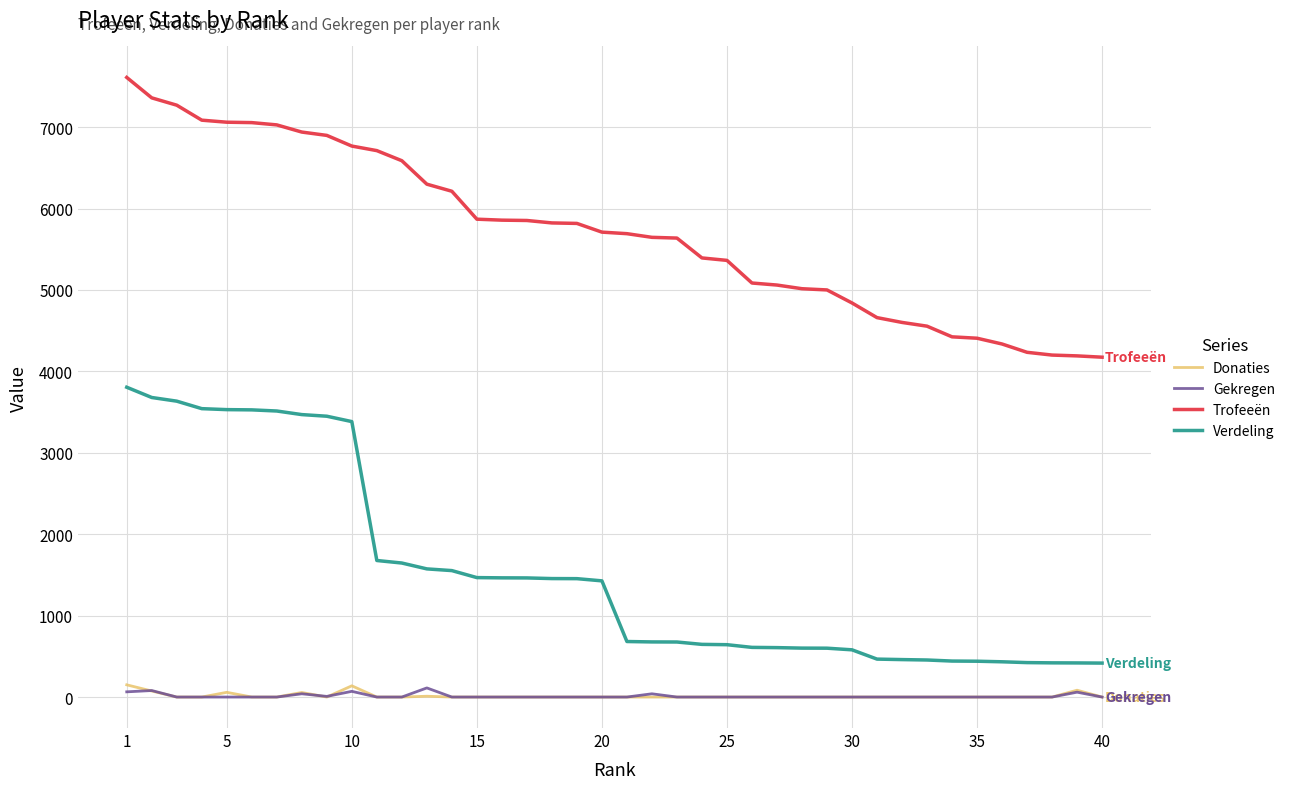

True or false: Gekregen and Verdeling cross at least once.

False